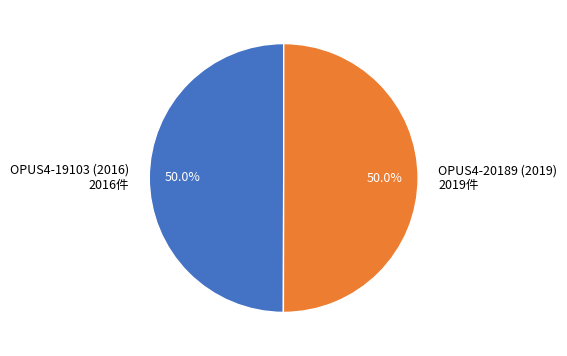

Approximately how many times larger is the value at OPUS4-19103 (2016) compared to OPUS4-20189 (2019)?

1.0